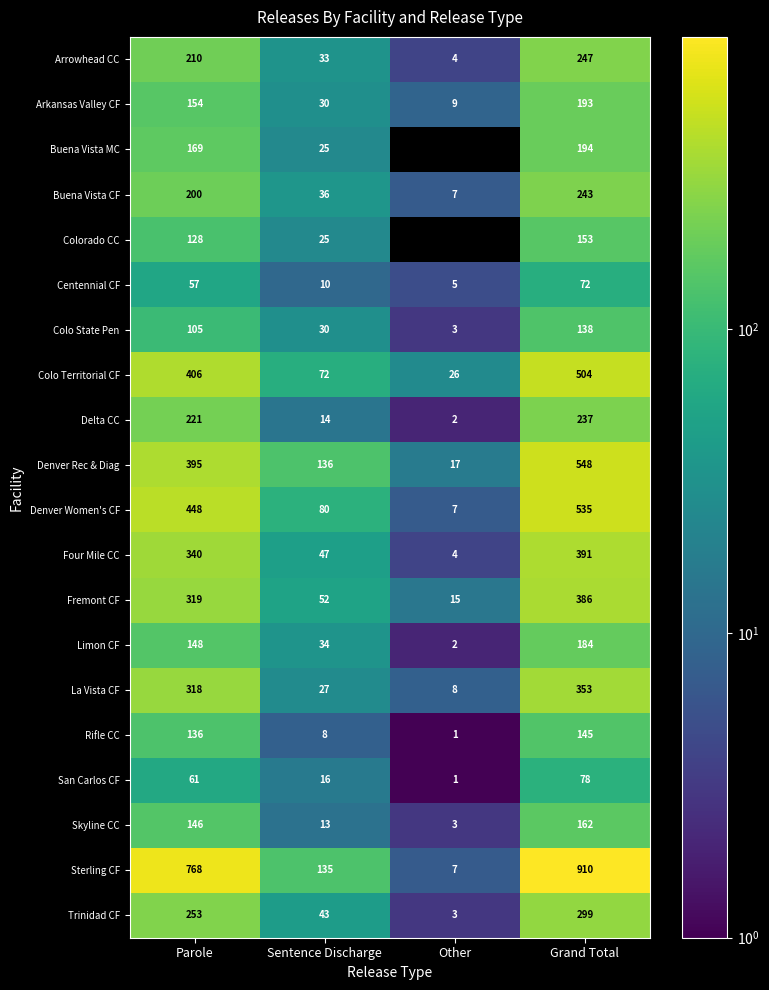

Is it true that Denver Women's CF equals 12.1 at Other?

False